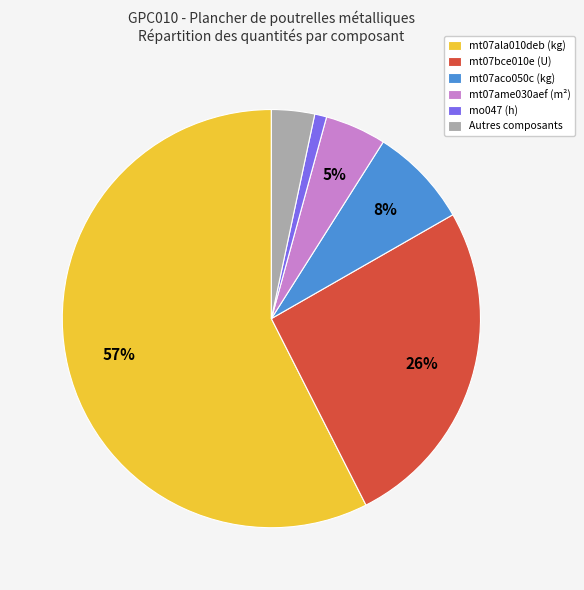

How many slices are in this pie chart?

6